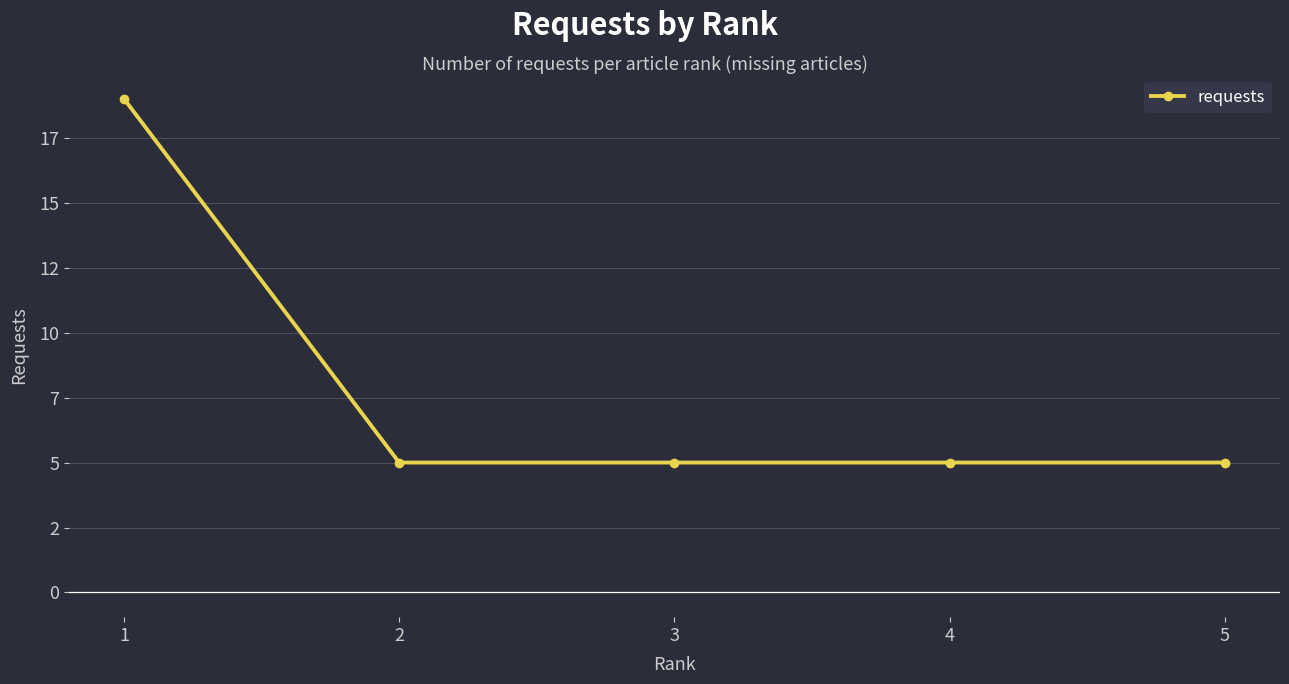

Reading left to right, list all the values displayed in this chart.

1=19	2=5	3=5	4=5	5=5